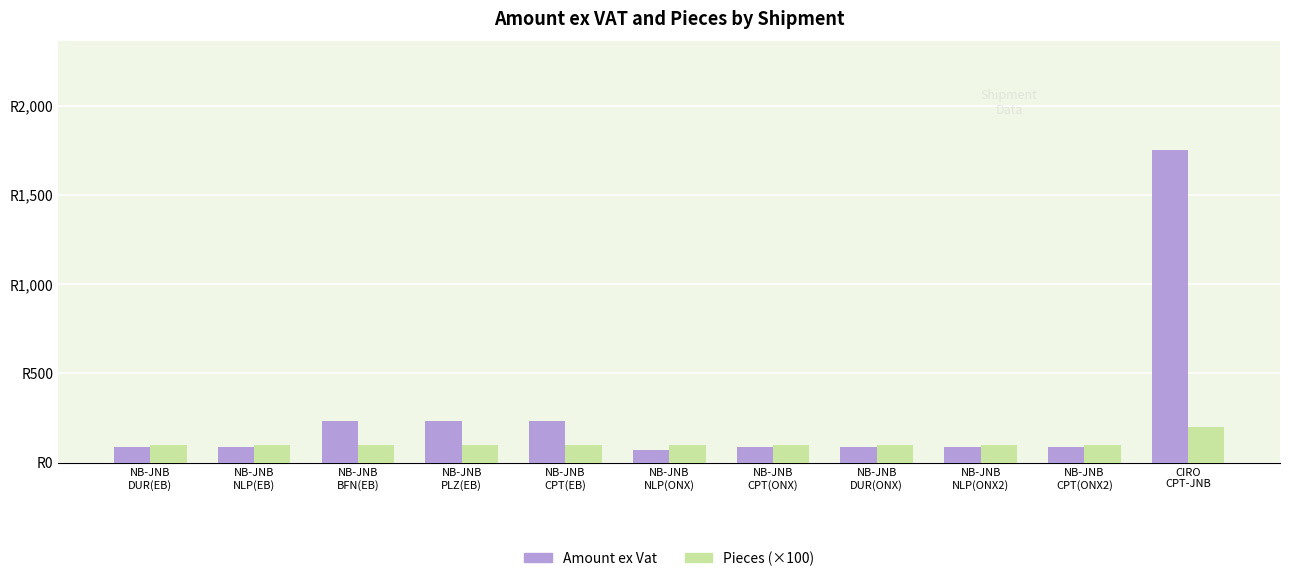

What are all the series names shown in the legend?

Amount ex Vat, Pieces (×100)